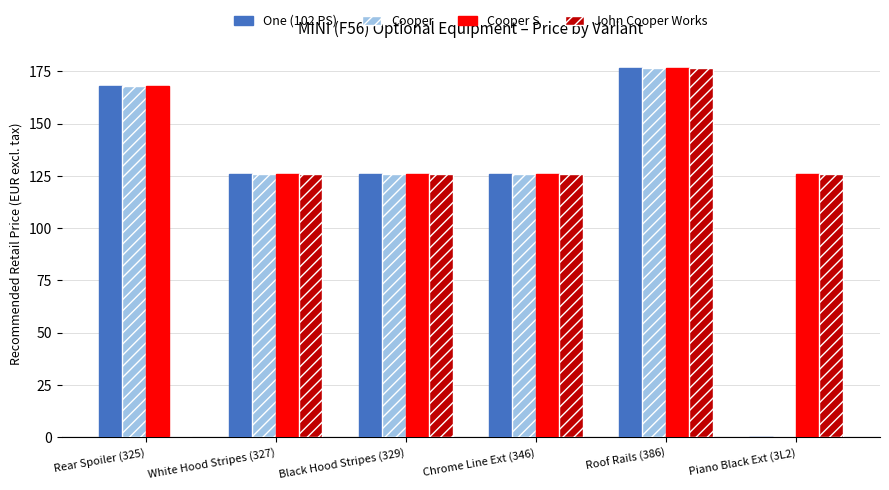

What is the sum of all John Cooper Works values?

680.7